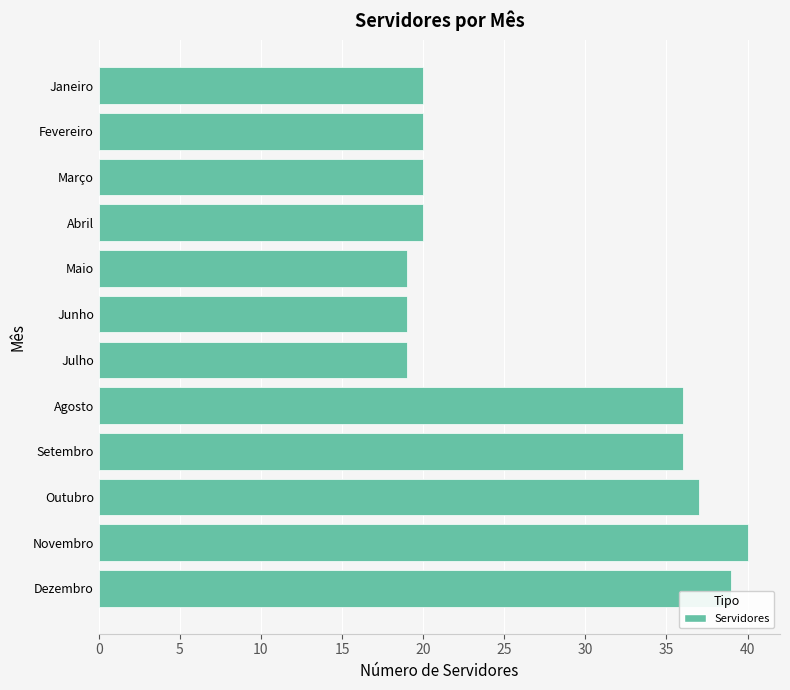

Between Novembro and Janeiro, which is larger?

Novembro